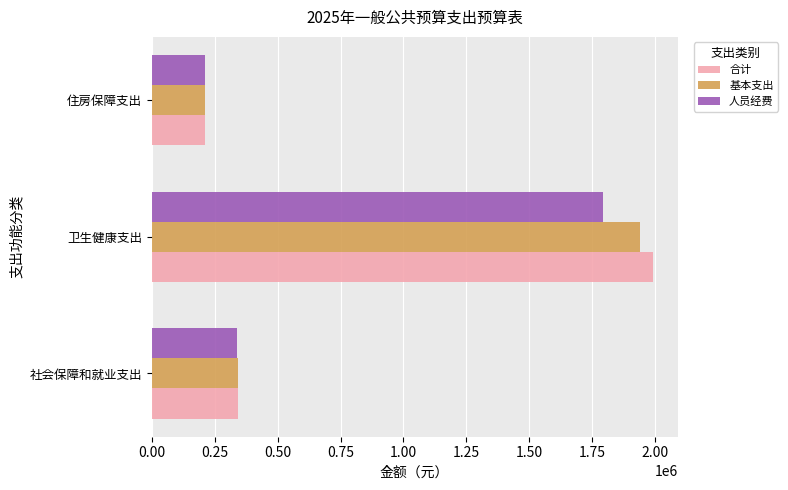

At which category is the sum across all series the highest?

卫生健康支出